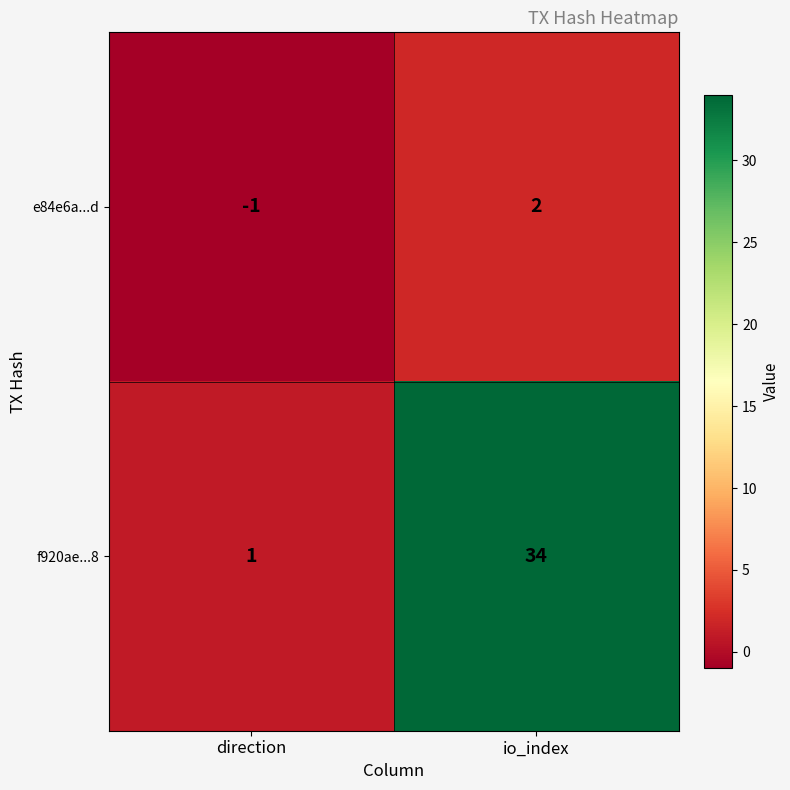

Where is f920ae...8 nearest to the value 17?

direction